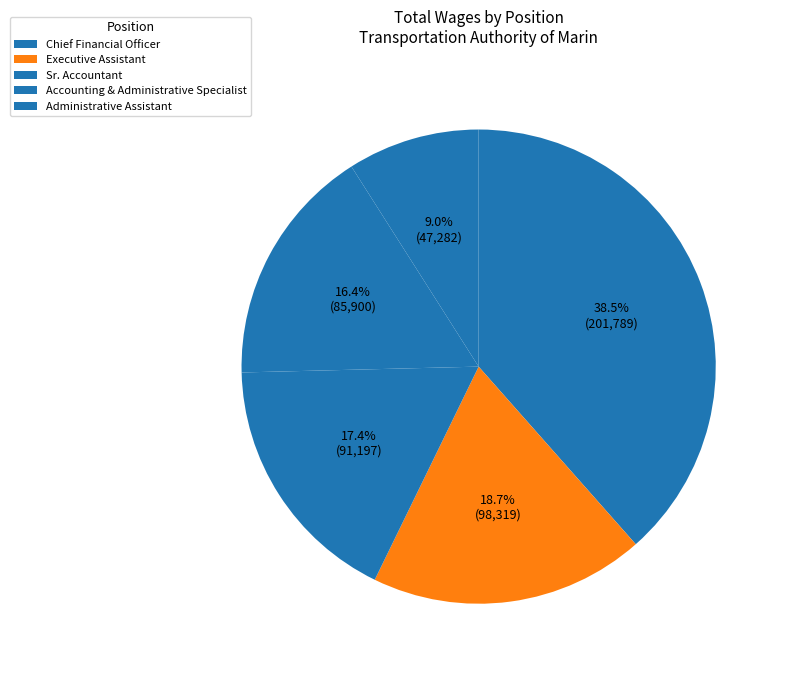

Count the number of slices in the pie.

5